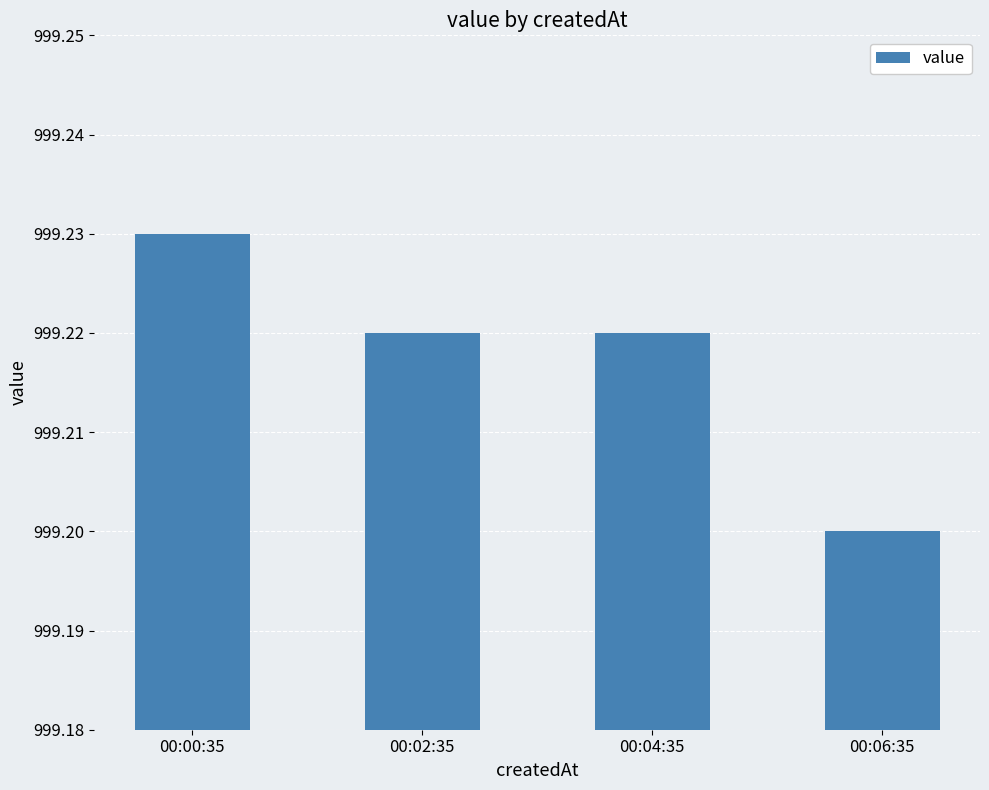

Which category has the highest value across all series?

00:00:35